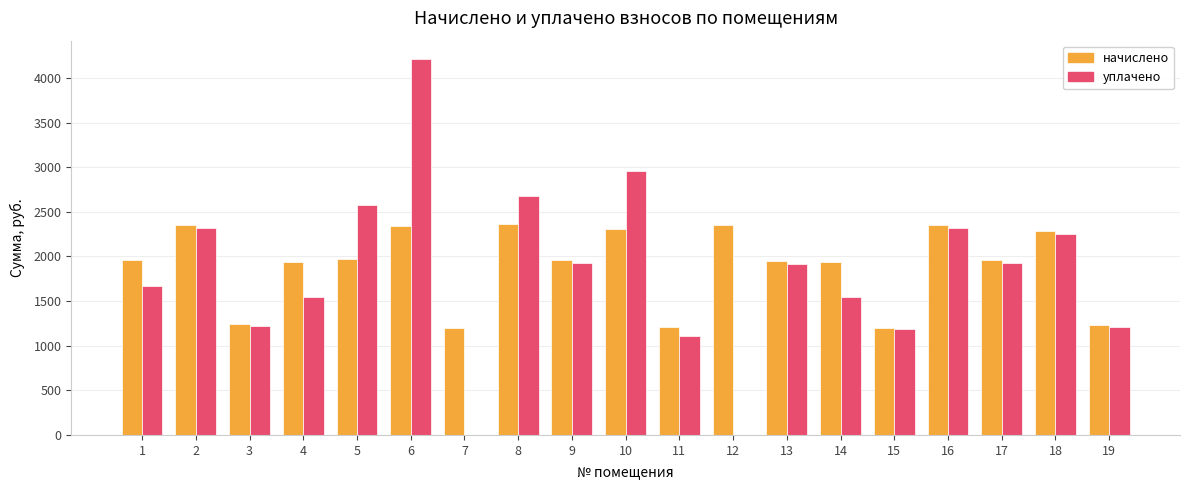

What is the difference between the начислено values at 16 and 2?

4.0